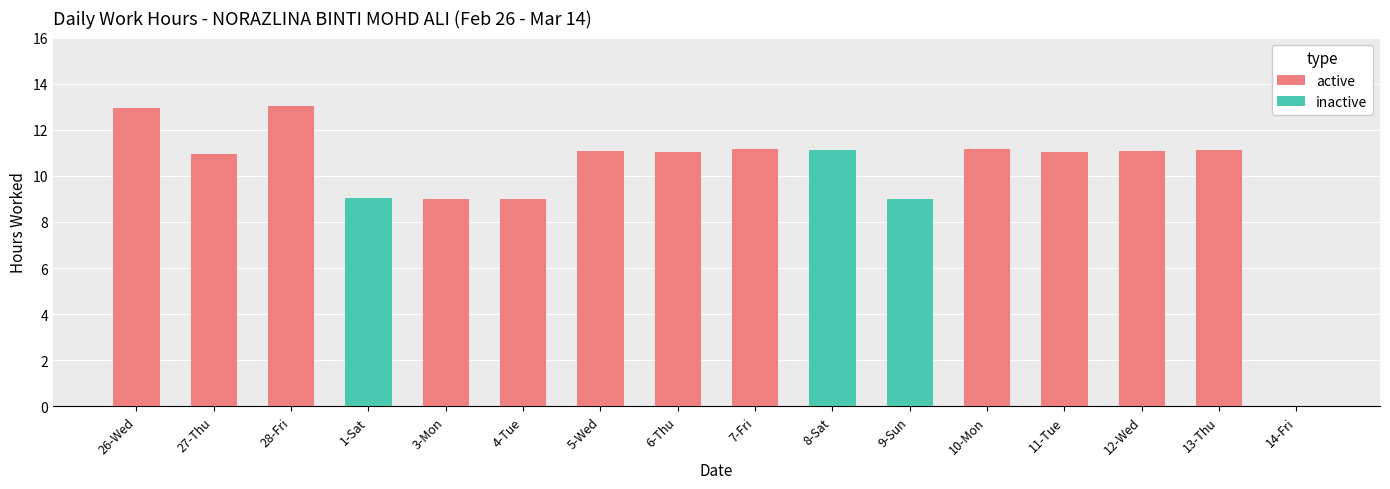

Between 1-Sat and 7-Fri, which is larger?

7-Fri